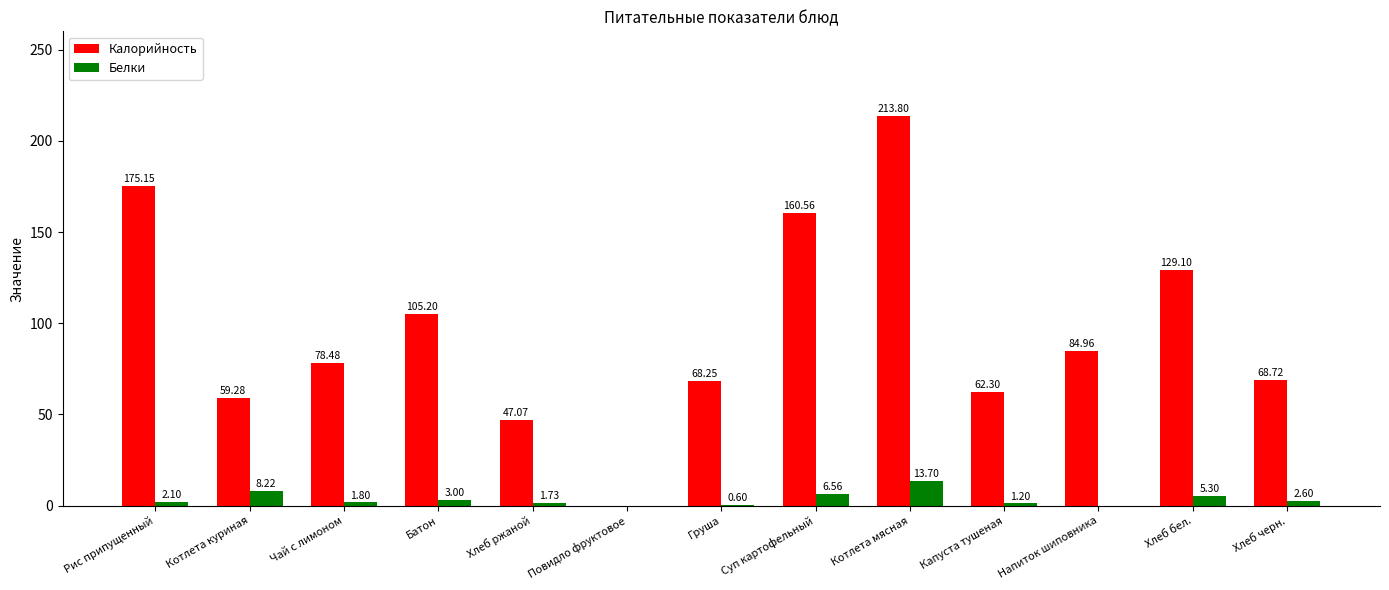

What are all the series names shown in the legend?

Калорийность, Белки